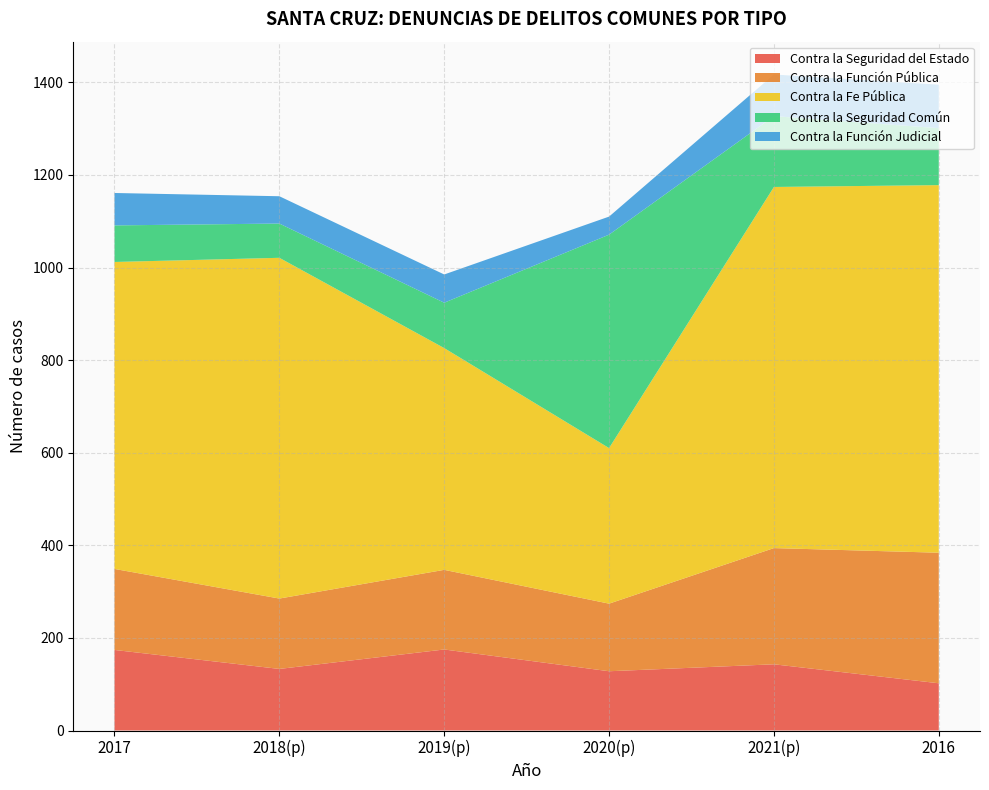

Reading left to right, transcribe all the data shown in this chart.

Contra la Seguridad del Estado: 174	133	175	128	143	102
Contra la Función Pública: 175	152	172	146	251	282
Contra la Fe Pública: 663	736	479	336	780	794
Contra la Seguridad Común: 79	74	98	461	153	123
Contra la Función Judicial: 70	59	61	39	90	94